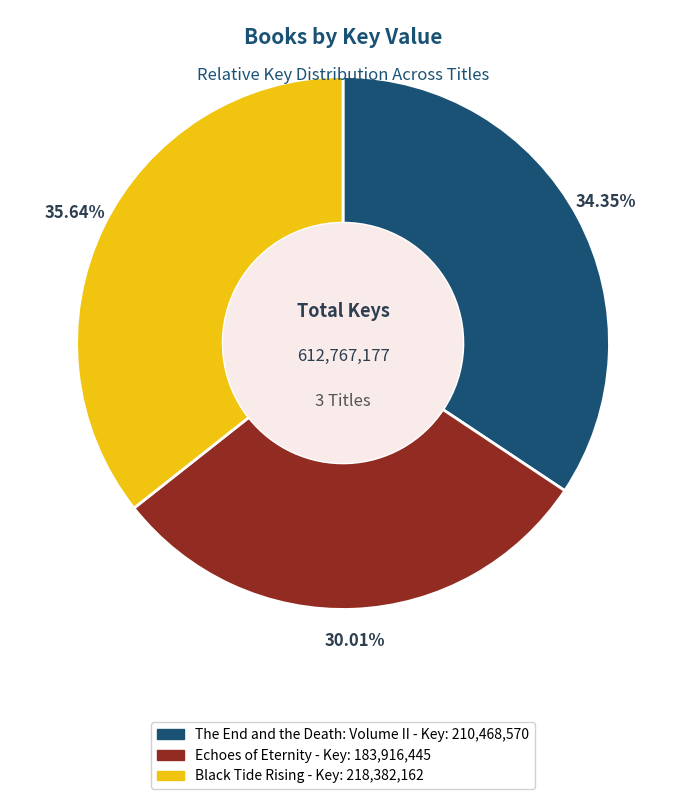

Count the number of slices in the pie.

3